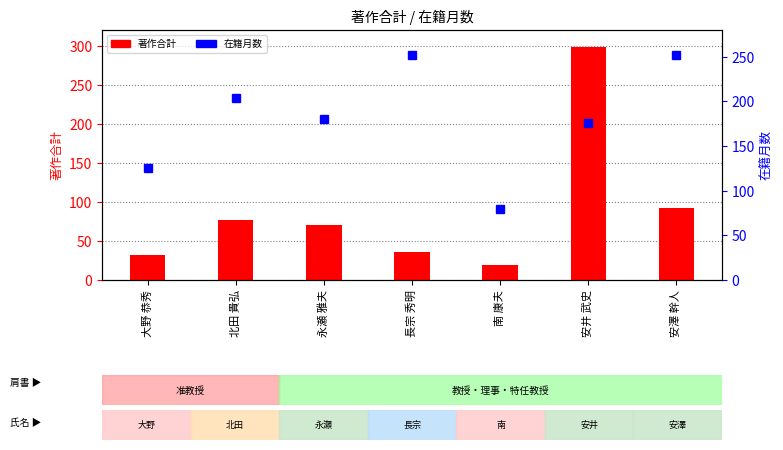

What is the value of the 在籍月数 bar at the 2nd from the left?

204